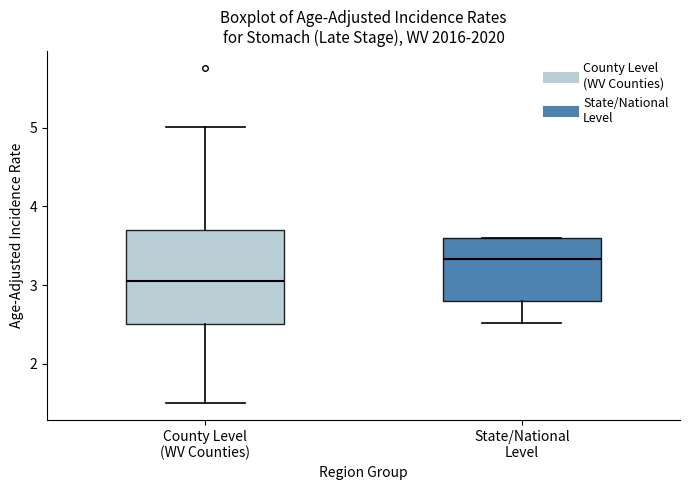

Reading left to right, transcribe this box plot: for each box, give where its median line is, the range the box spans, and where its two whiskers end, as read against the y-axis. The values are not printed on the chart, so give them approximately, as read against the axis.

County Level (WV Counties): median 3.1, box 2.5 to 3.7, whiskers 1.5 to 5.0
State/National Level: median 3.3, box 2.8 to 3.6, whiskers 2.5 to 3.6